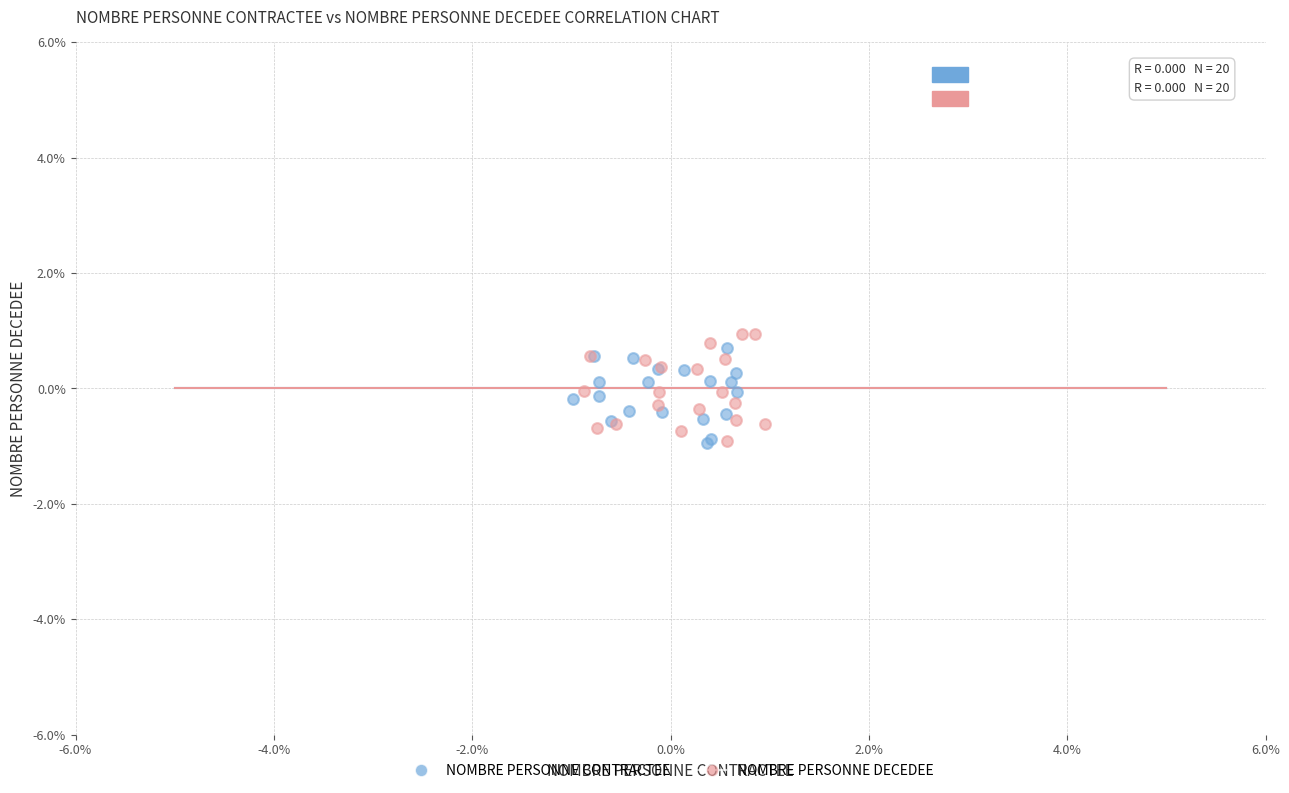

Which series reaches the maximum Y coordinate?

NOMBRE PERSONNE DECEDEE